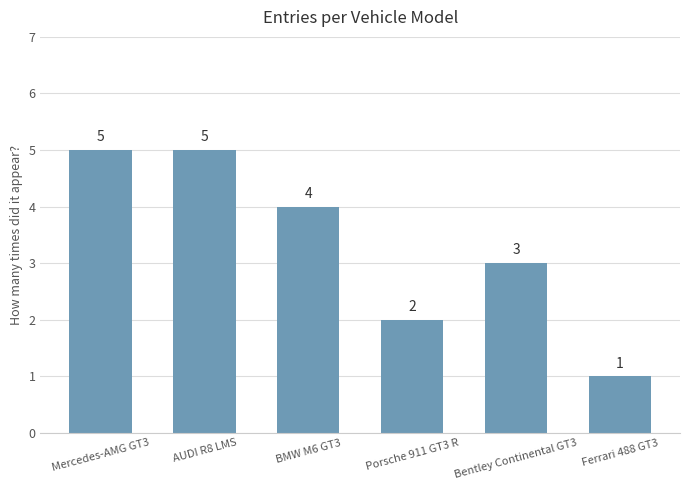

Approximately how many times larger is the value at AUDI R8 LMS compared to BMW M6 GT3?

1.2